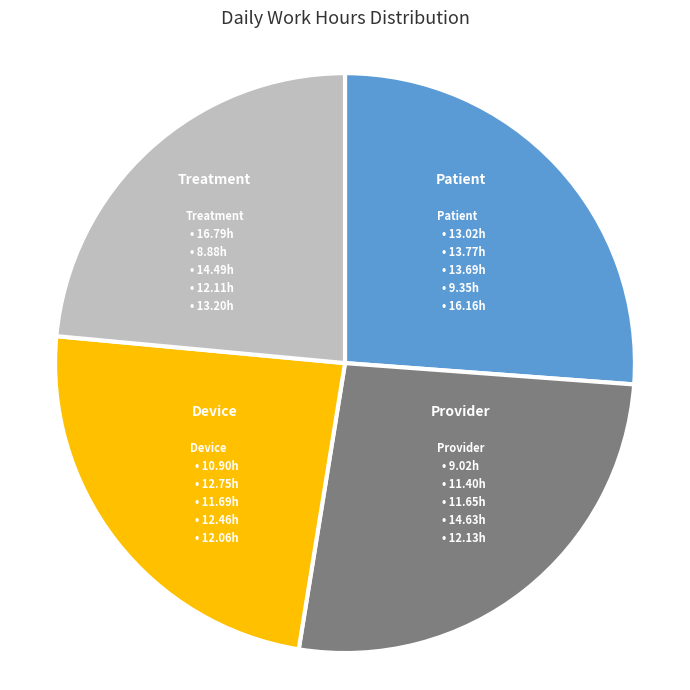

How many segments does this pie chart have?

4